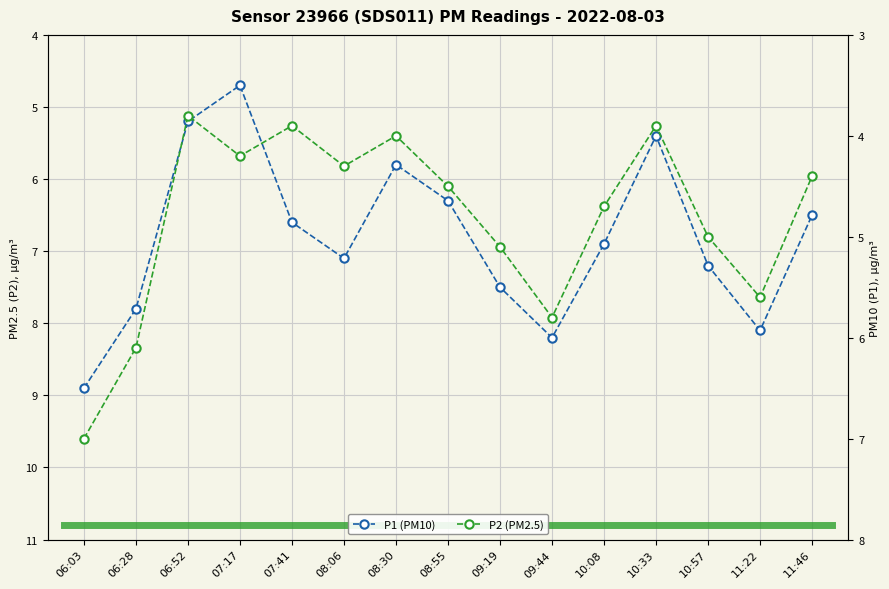

What is the value of the P1 (PM10) point at the 9th from the left?

7.5